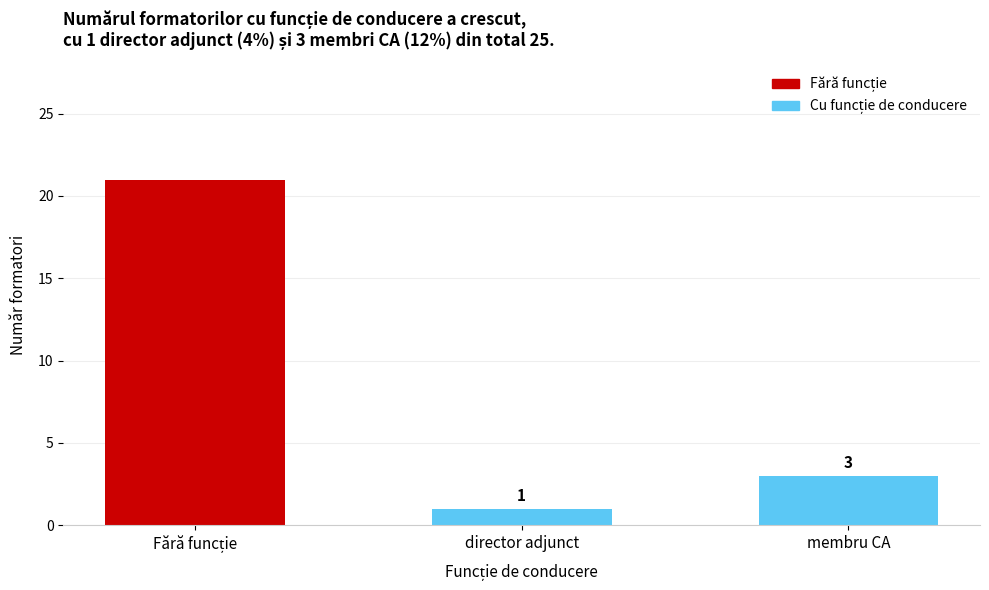

The value at membru CA is 1. True or false?

False